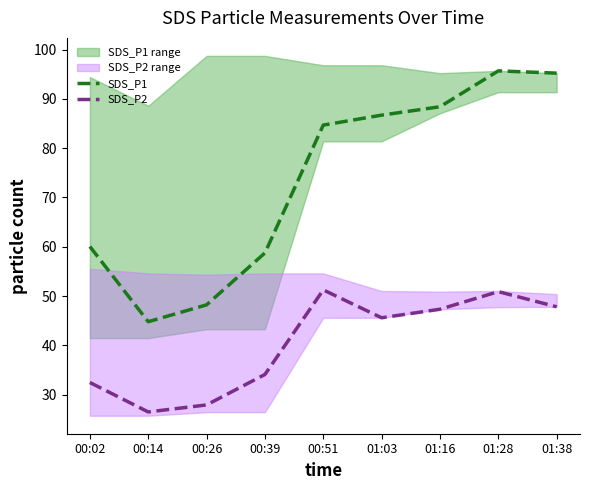

Rank the series by their average value, from highest to lowest.

SDS_P1, SDS_P2